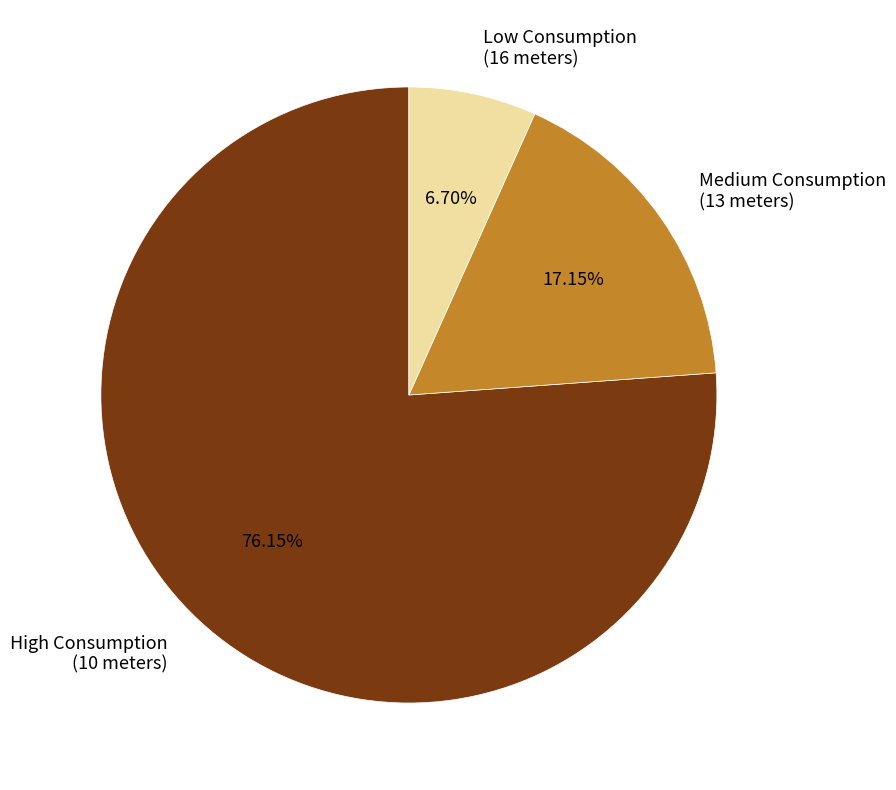

Do Low Consumption (16 meters) and Medium Consumption (13 meters) together represent more than half of the pie?

No